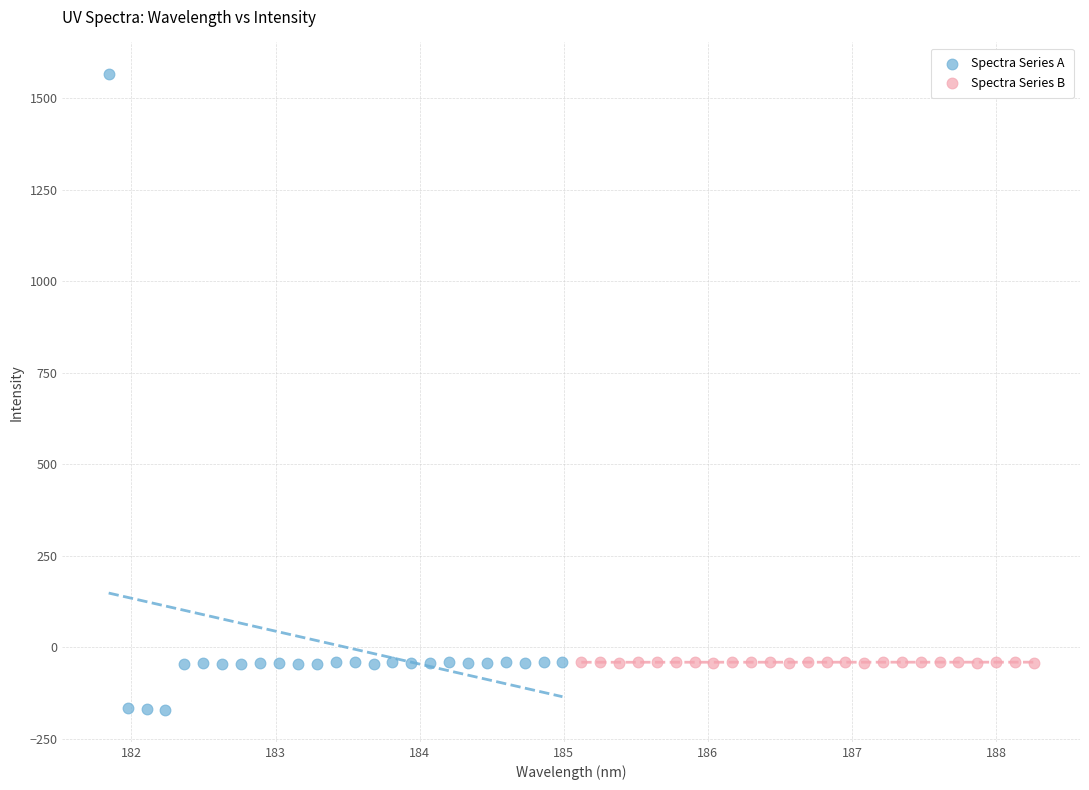

Which series reaches the minimum Y coordinate?

Spectra Series A